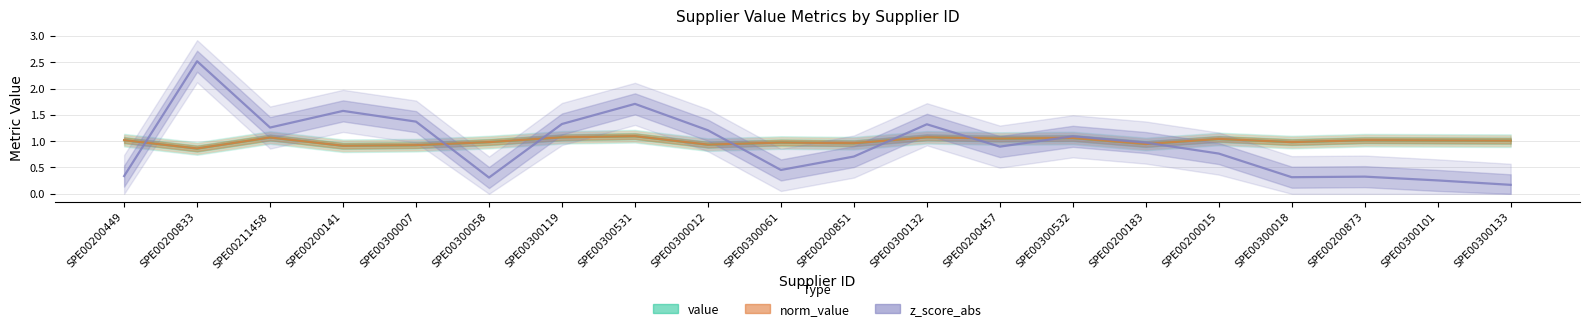

Does the chart have visible grid lines?

Yes